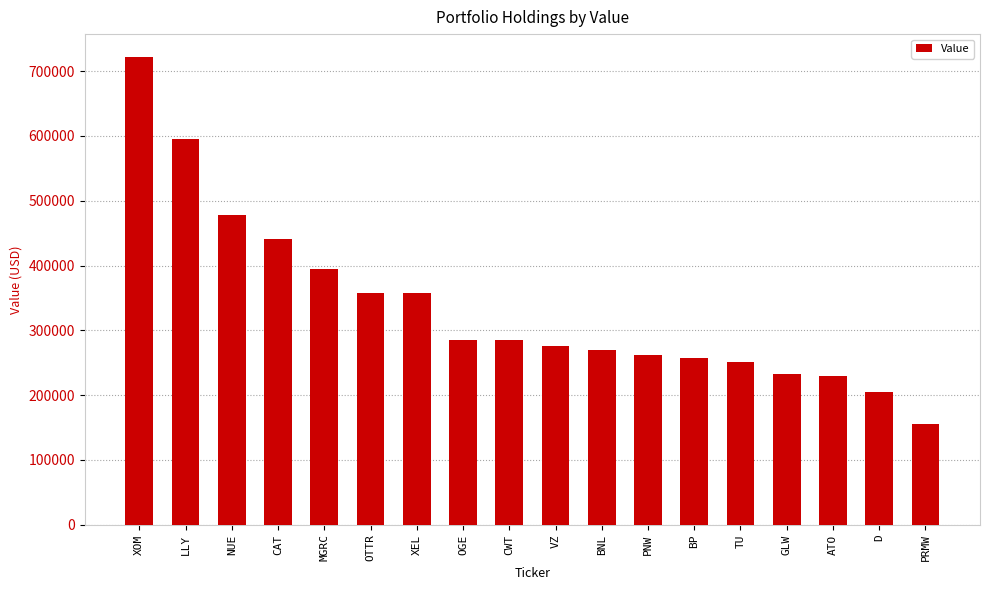

How many values are below 284760?

9